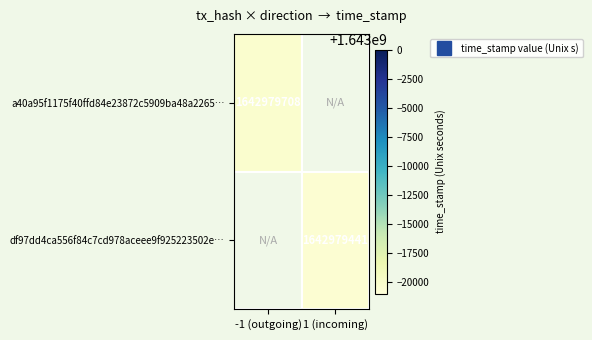

Which series has the largest total across all categories?

a40a95f1175f40ffd84e23872c5909ba48a2265